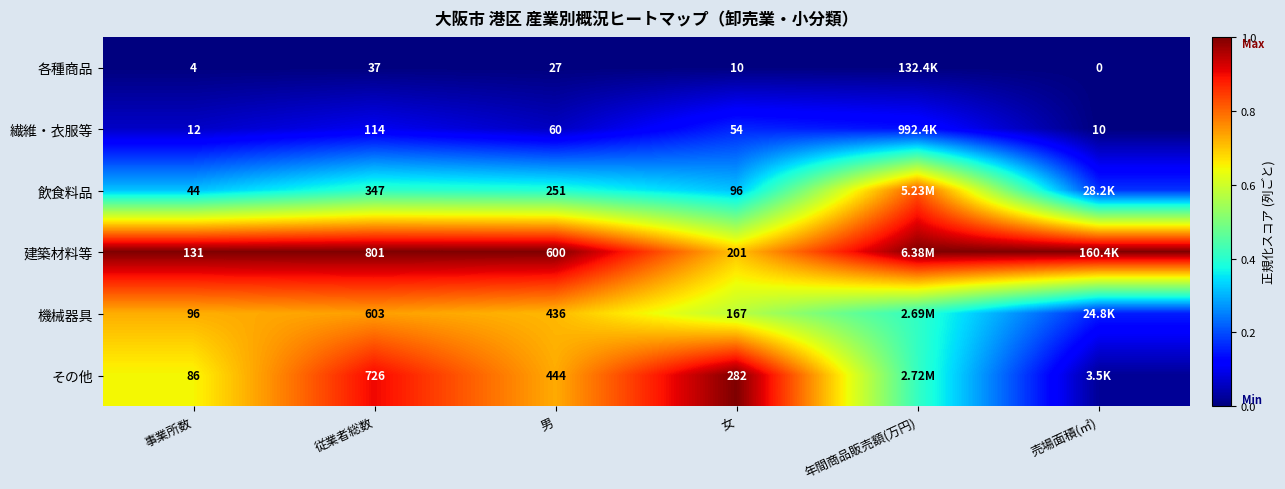

What is the total value across all series at 女?

810.0